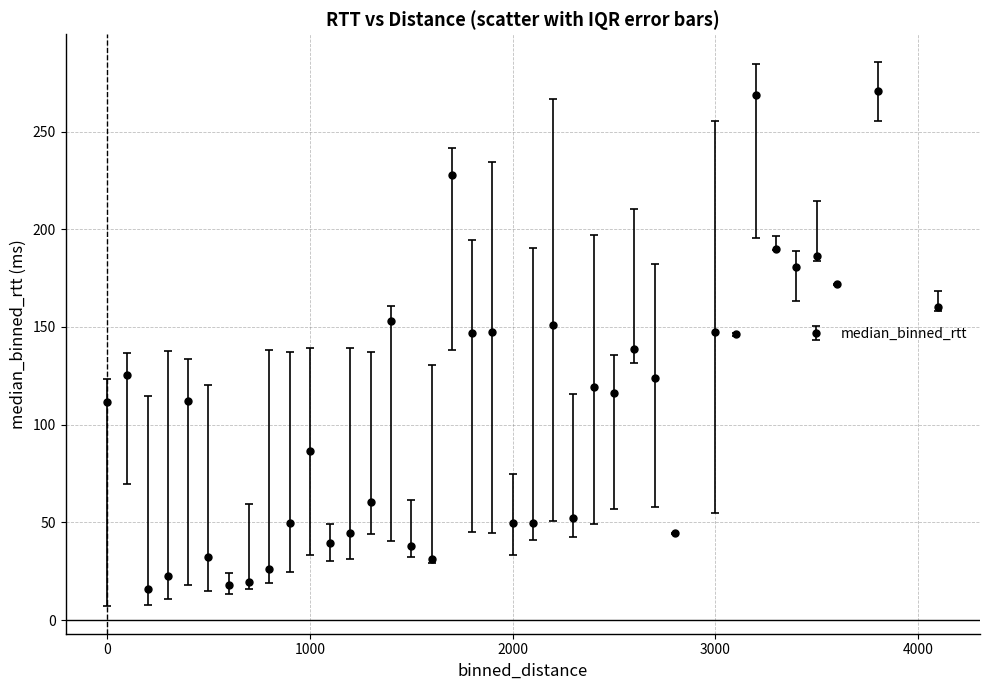

What is the difference between the maximum and second lowest values?

252.4